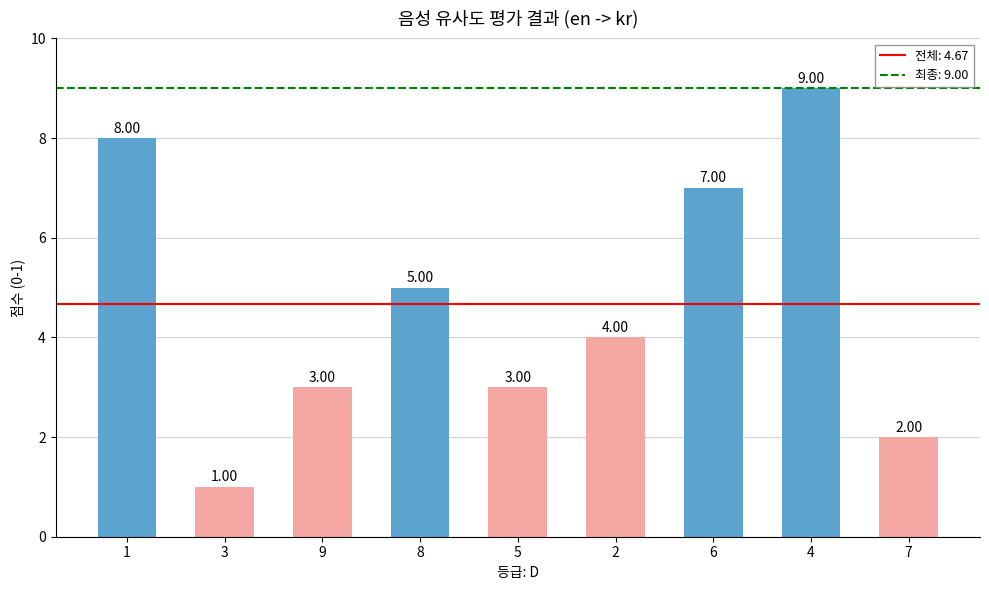

Reading left to right, extract all data points from this chart.

8	1	3	5	3	4	7	9	2